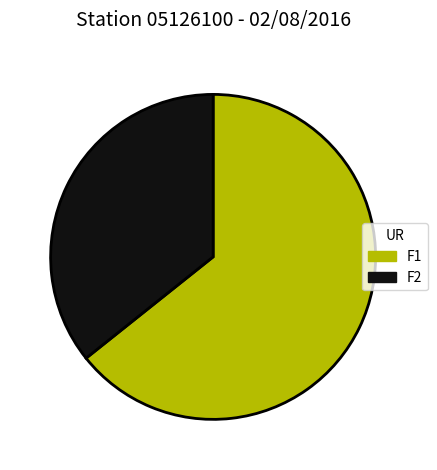

Is the sum of F1 and F2 greater than half?

Yes